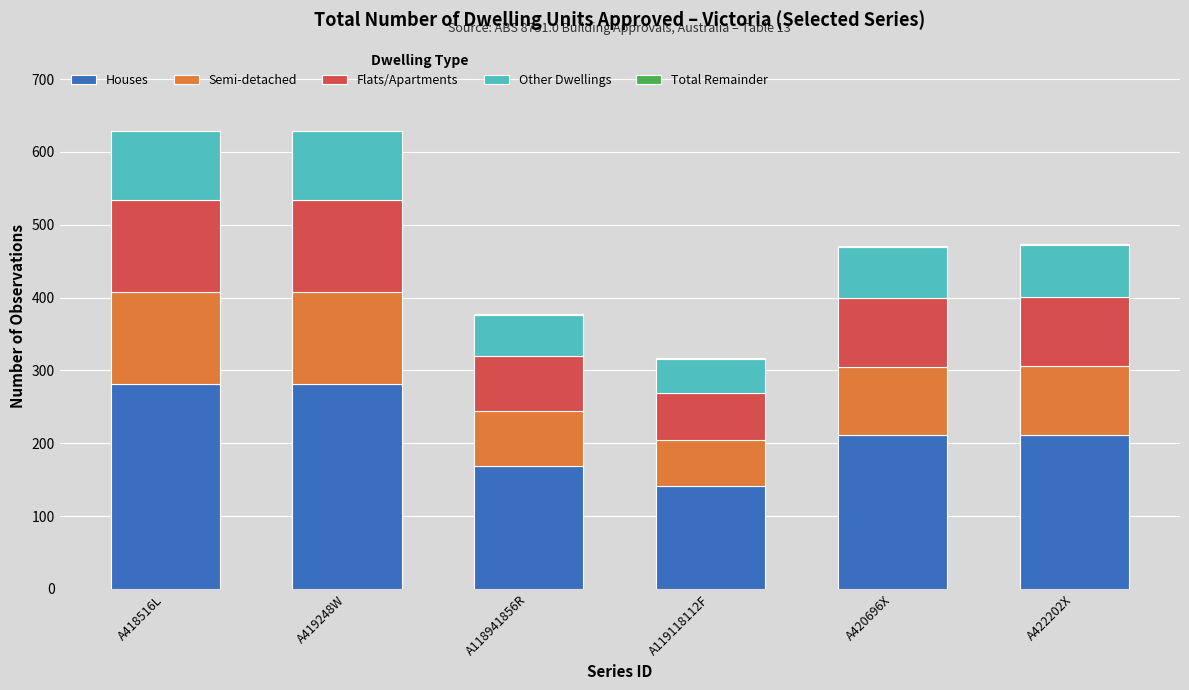

Is it true that Houses equals 168.6 at A118941856R?

True